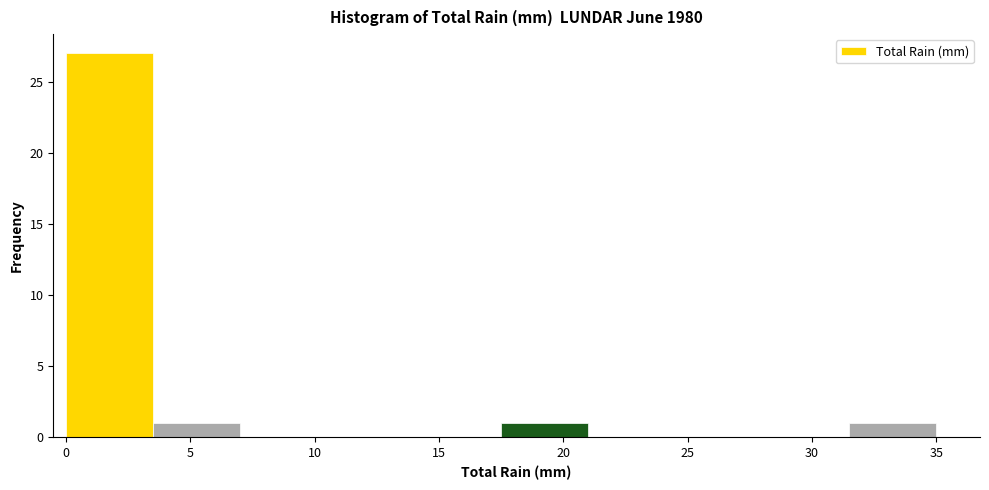

Reading left to right, list every bar in this chart as the range it spans on the x-axis followed by its height. The values are not printed on the chart, so give them approximately, as read against the axis.

0.0 to 3.5: 27
3.5 to 7.0: 1
7.0 to 10.5: 0
10.5 to 14.0: 0
14.0 to 17.5: 0
17.5 to 21.0: 1
21.0 to 24.5: 0
24.5 to 28.0: 0
28.0 to 31.5: 0
31.5 to 35.0: 1